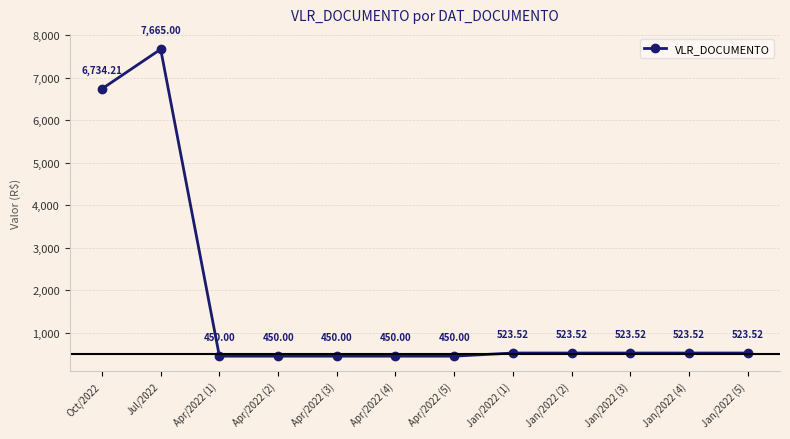

What is the change in value from Apr/2022 (4) to Jan/2022 (4)?

+73.5